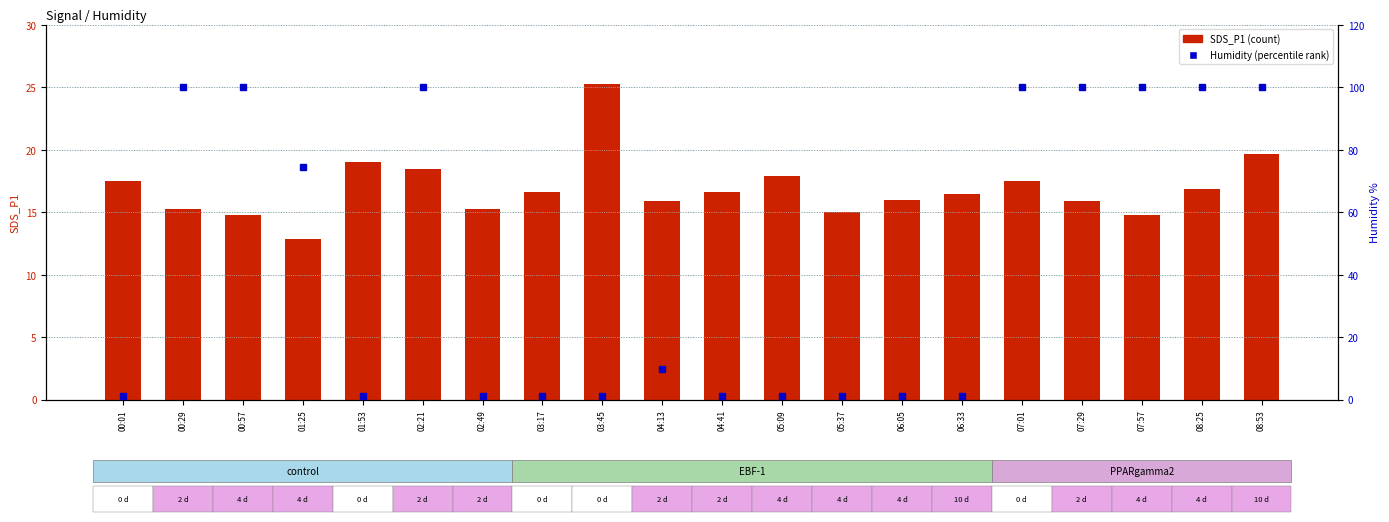

Are the bars grouped side by side (vs. stacked)?

Yes